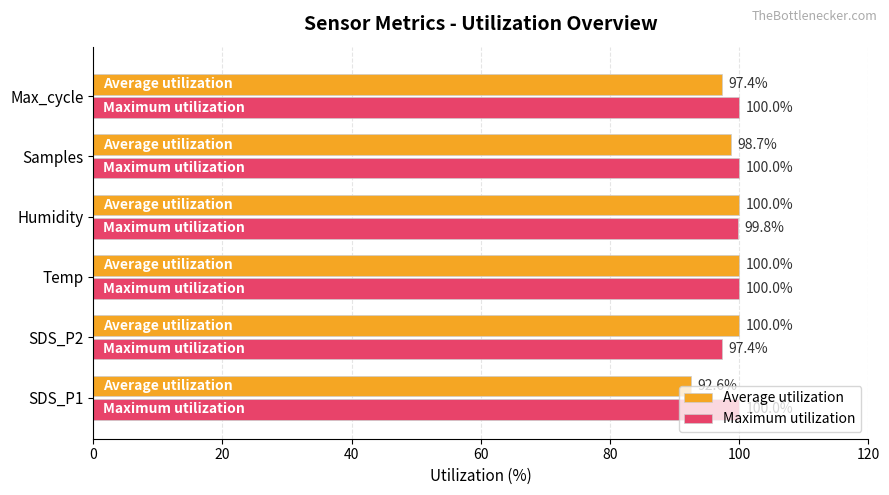

At which label is Average utilization closest to 96?

Max_cycle